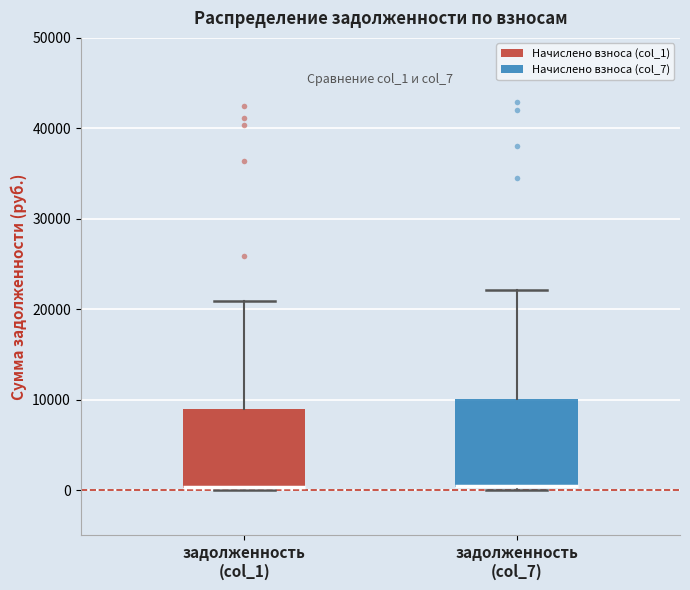

Comparing the boxes themselves (not the whiskers), which one is the tallest?

задолженность (col_7)